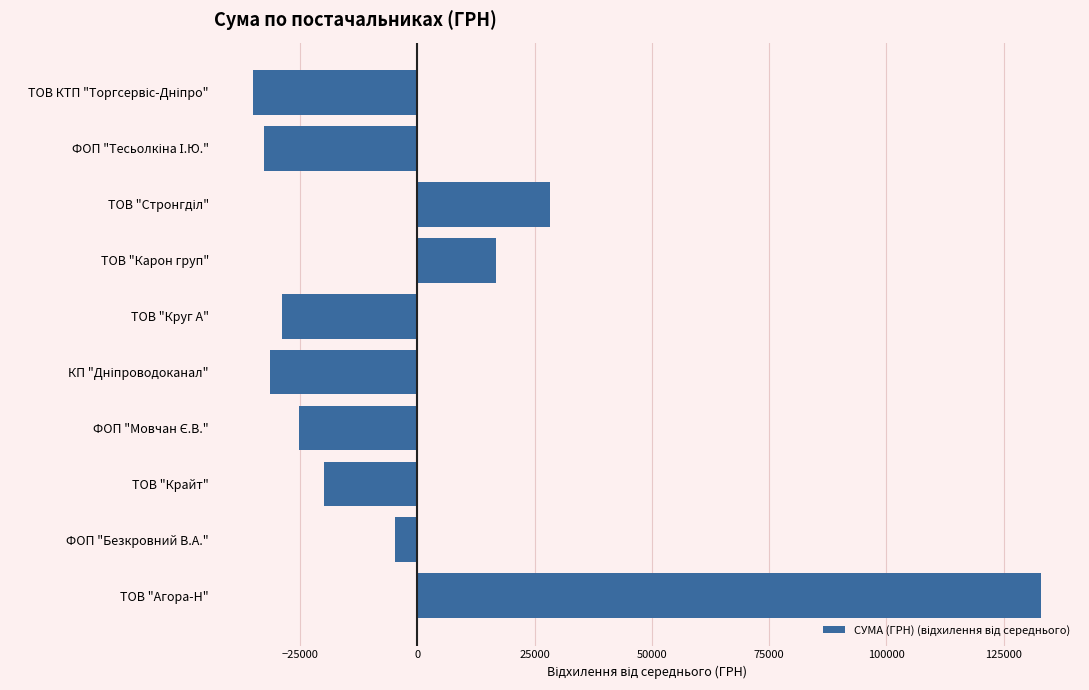

How many values are below zero?

7